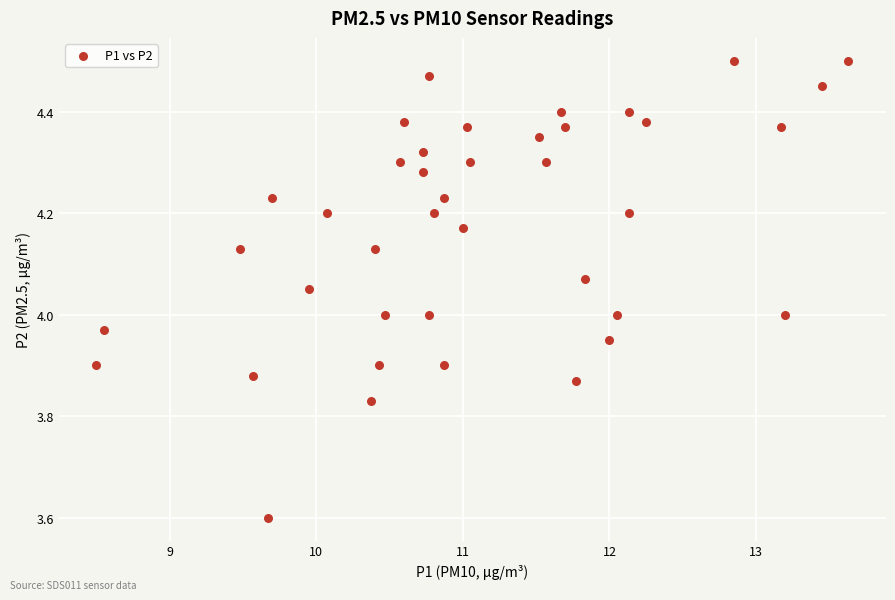

What is the range of X values (max minus min)?

5.1